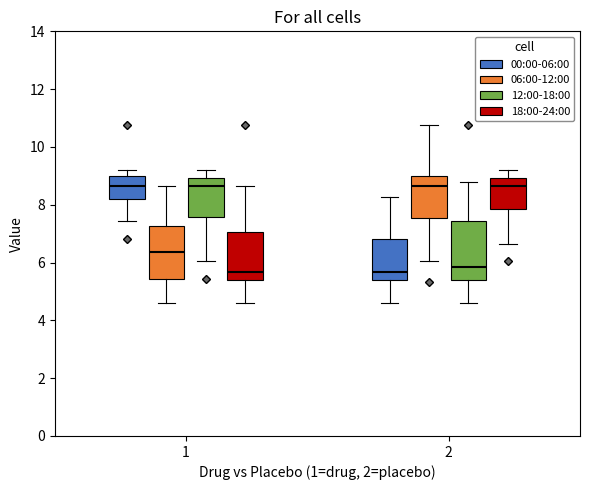

Reading left to right, read every box against the y-axis: the position of its median line, the range the box covers, and the ends of its whiskers. The values are not printed on the chart, so give them approximately, as read against the axis.

1 (00:00-06:00): median 8.6, box 8.2 to 9.0, whiskers 7.4 to 9.2
1 (06:00-12:00): median 6.4, box 5.4 to 7.2, whiskers 4.6 to 8.6
1 (12:00-18:00): median 8.6, box 7.6 to 9.0, whiskers 6.0 to 9.2
1 (18:00-24:00): median 5.6, box 5.4 to 7.0, whiskers 4.6 to 8.6
2 (00:00-06:00): median 5.6, box 5.4 to 6.8, whiskers 4.6 to 8.2
2 (06:00-12:00): median 8.6, box 7.6 to 9.0, whiskers 6.0 to 10.8
2 (12:00-18:00): median 5.8, box 5.4 to 7.4, whiskers 4.6 to 8.8
2 (18:00-24:00): median 8.6, box 7.8 to 9.0, whiskers 6.6 to 9.2